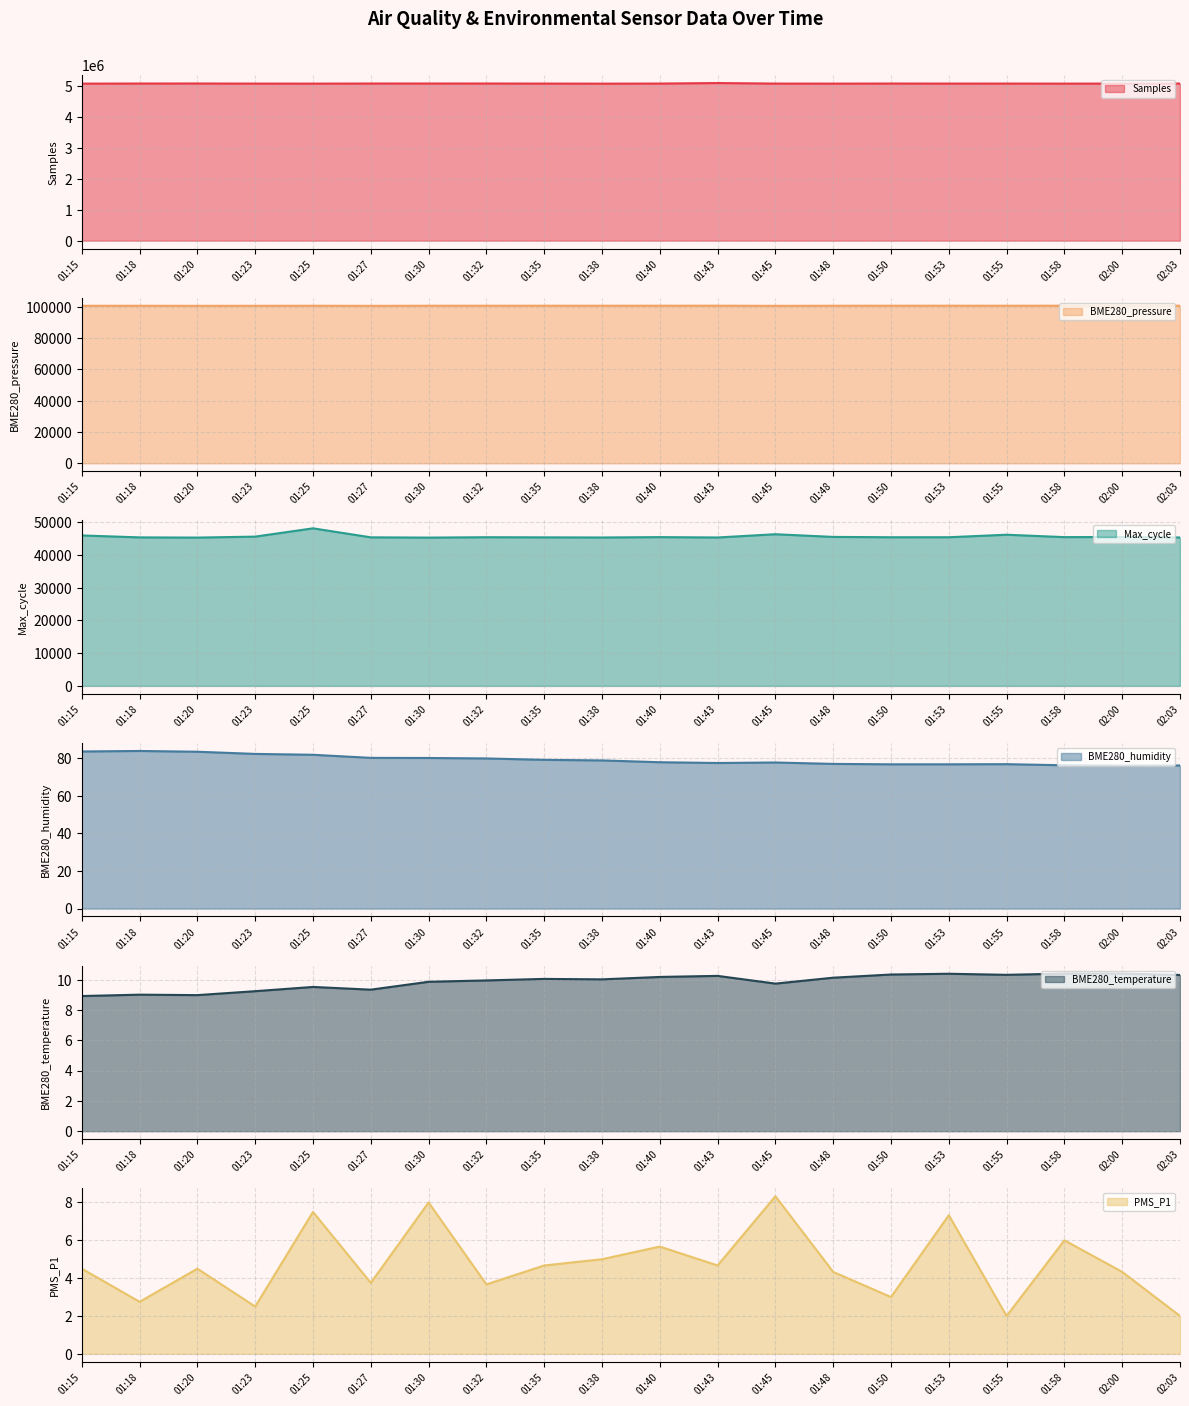

What is the total value across all series at 01:23?

5218967.5